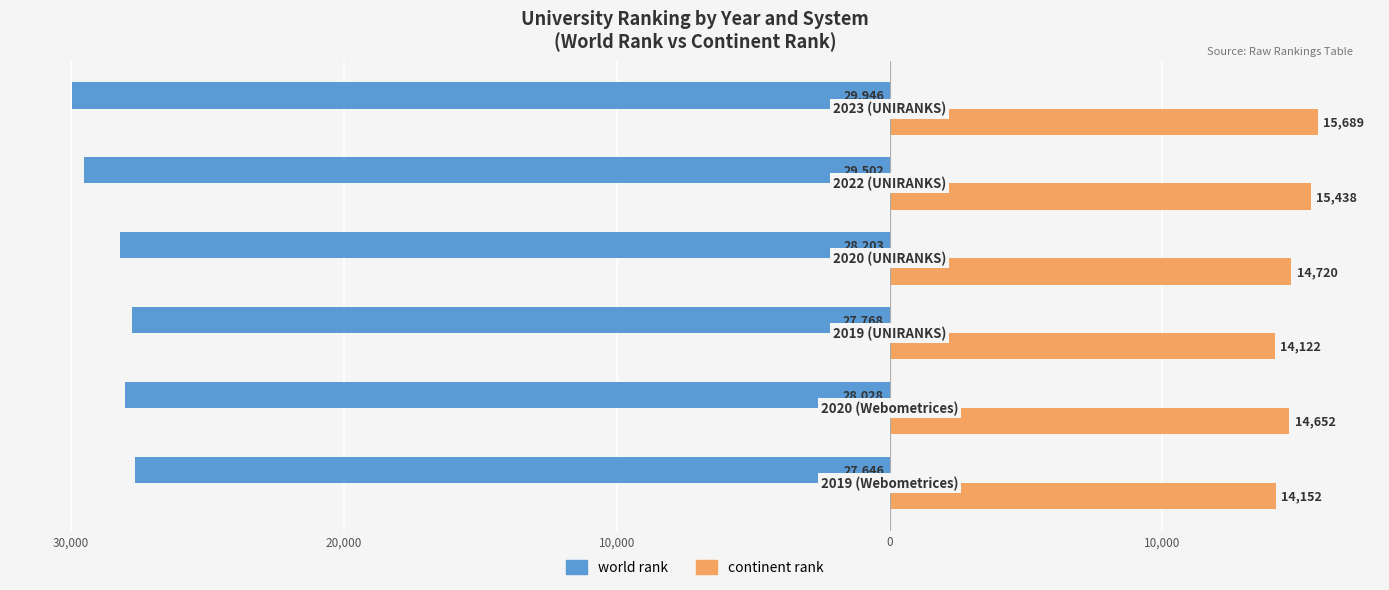

What are all the series names shown in the legend?

world rank, continent rank